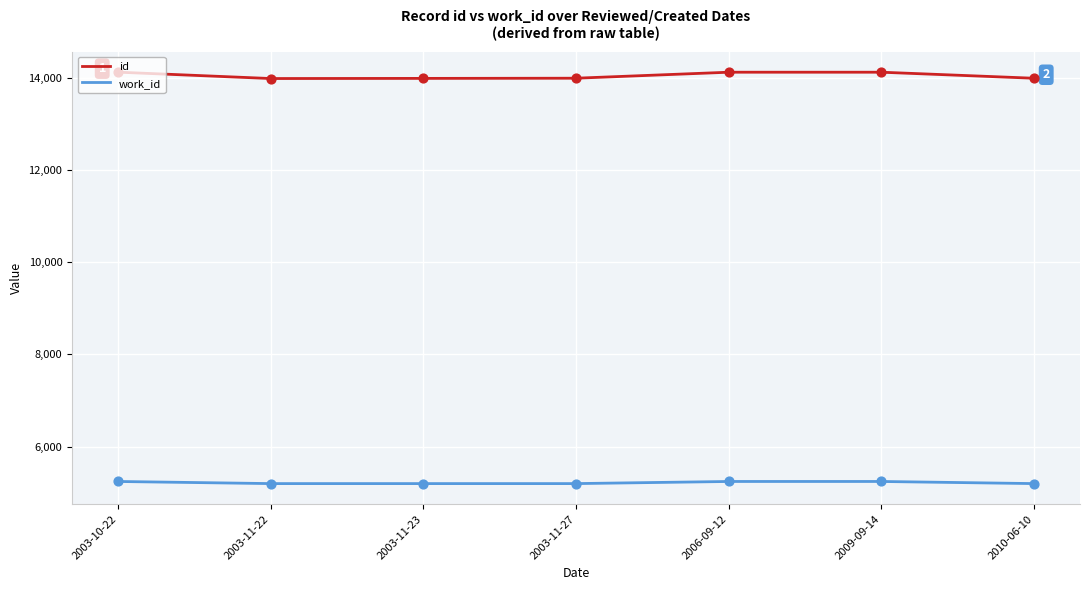

Is the value of work_id at 2006-09-12 greater than the value of id at 2003-11-22?

No